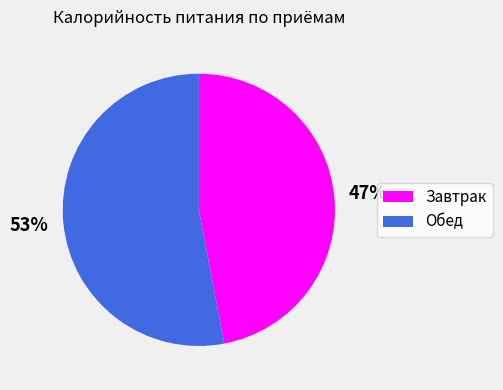

Which category has the smallest portion of the pie?

Завтрак